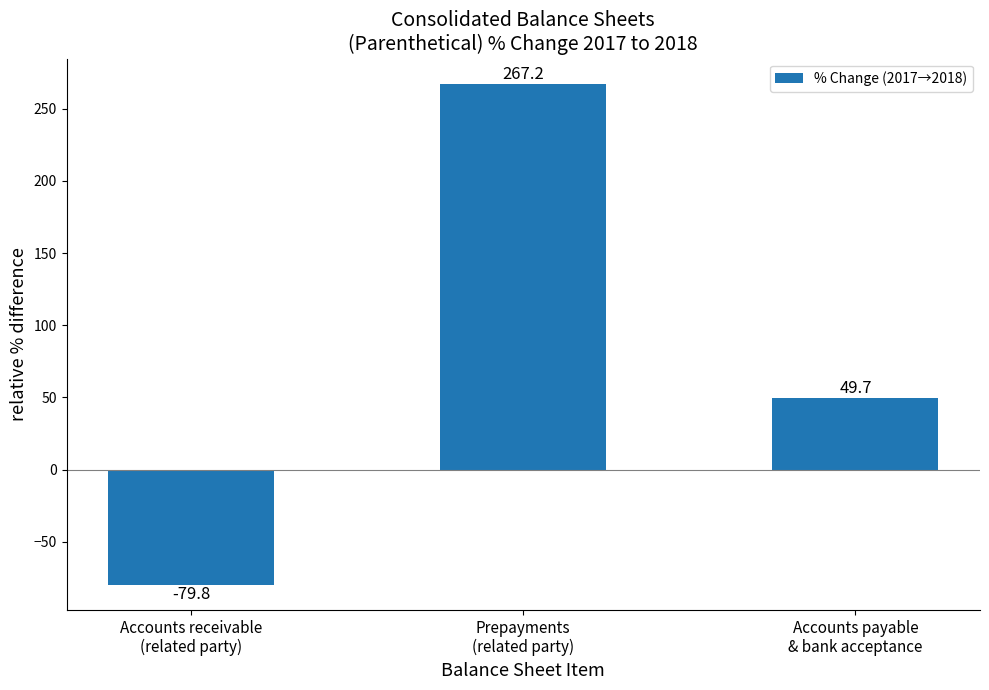

What is the difference between the values at Prepayments
(related party) and Accounts payable
& bank acceptance?

217.5